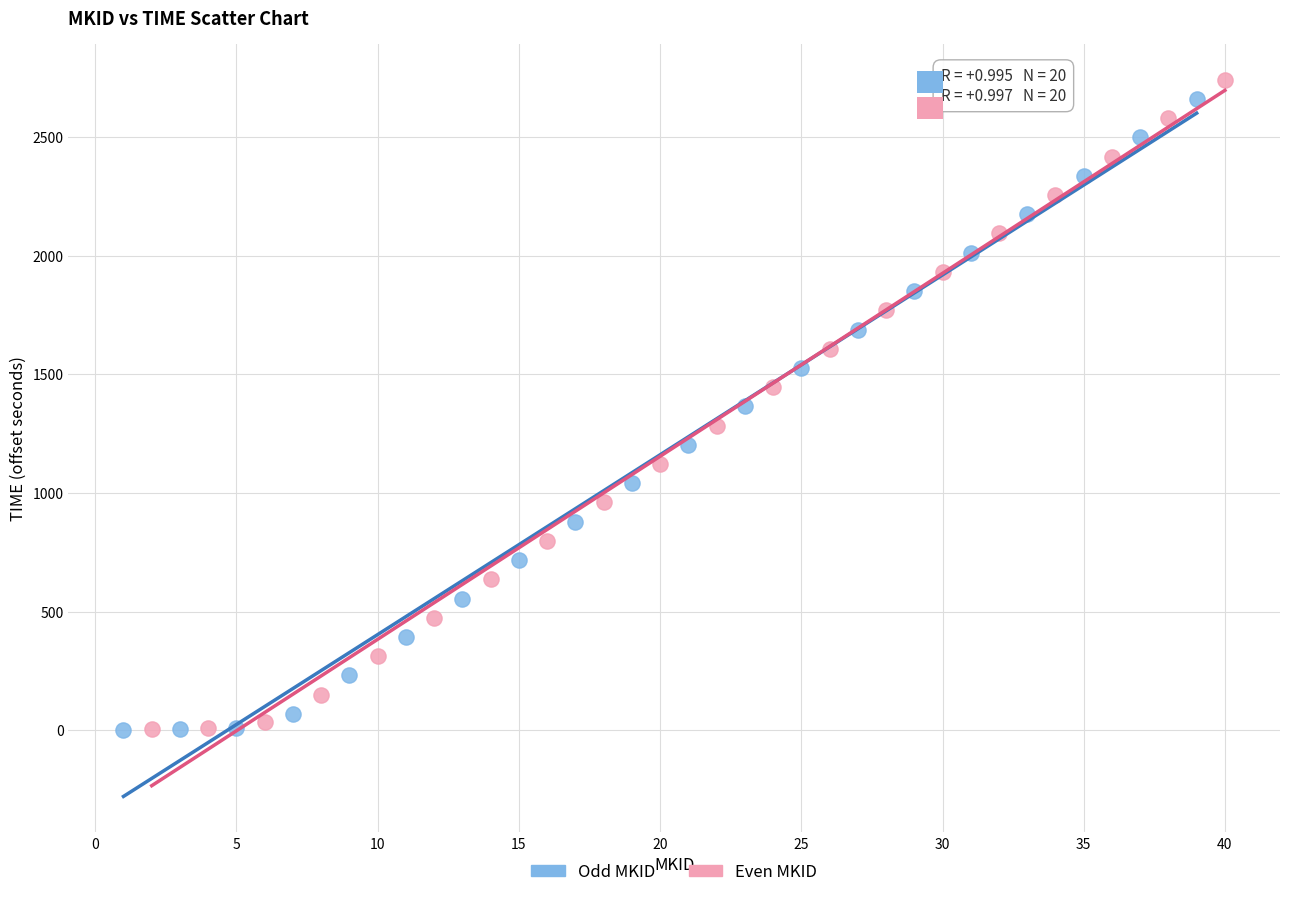

Which series has the largest Y range (max minus min)?

Even MKID